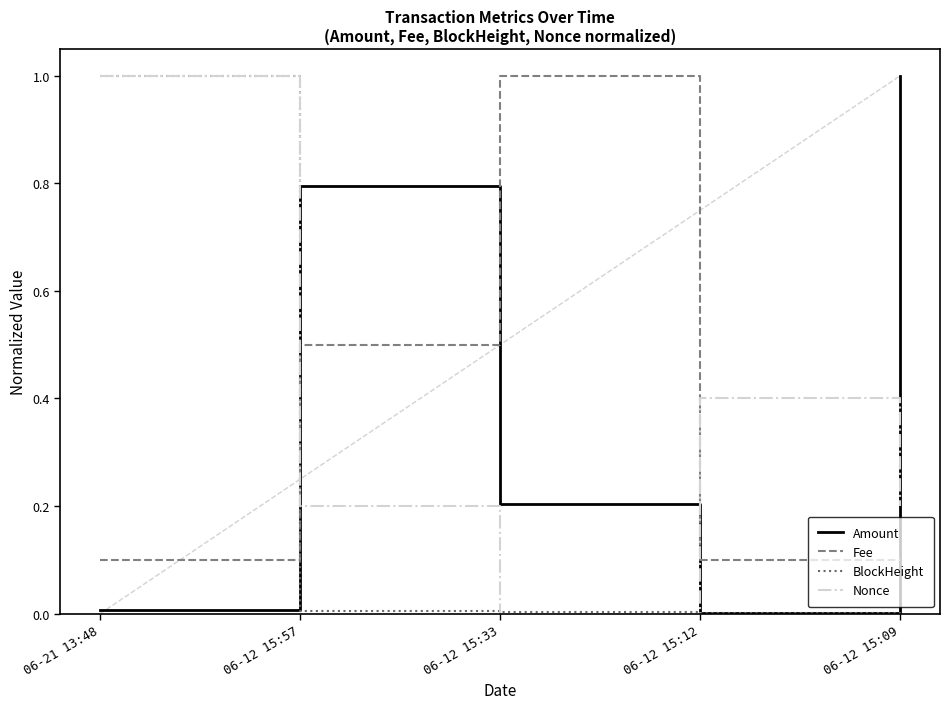

Where do BlockHeight and Fee first cross each other?

06-21 13:48 and 06-12 15:57